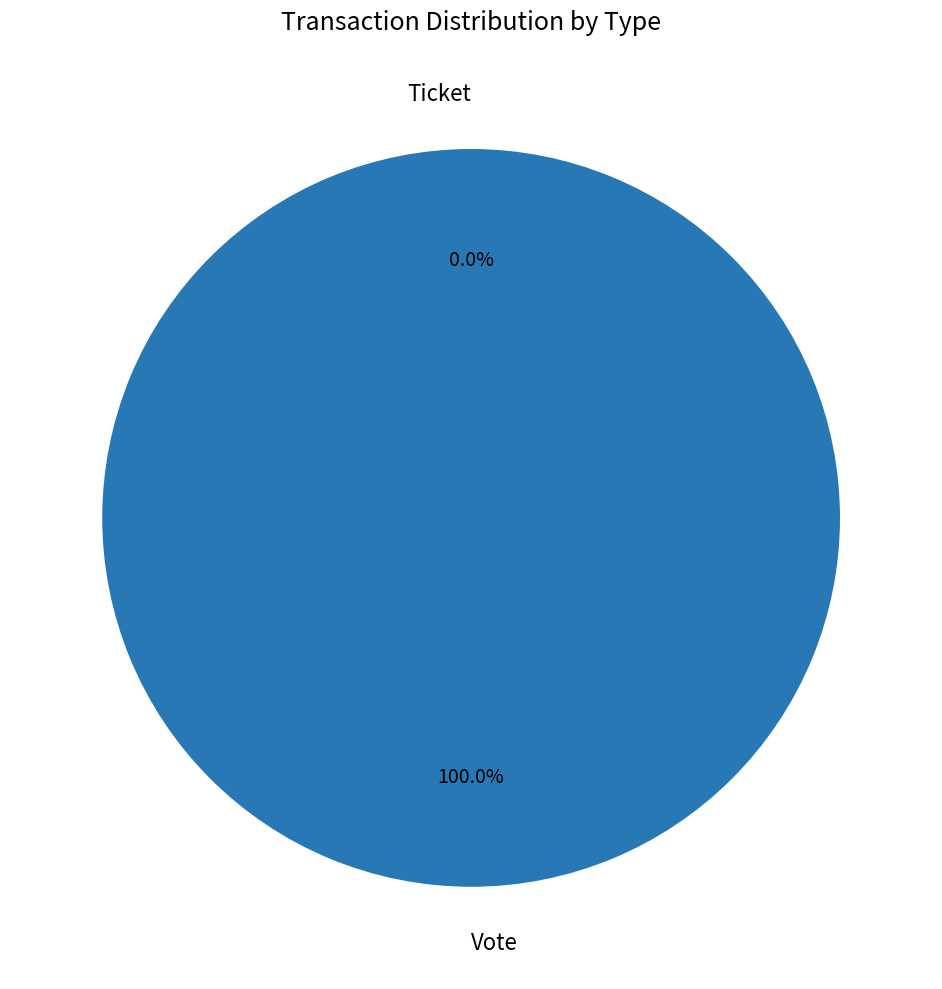

The Ticket slice represents 0% of the pie. True or false?

True